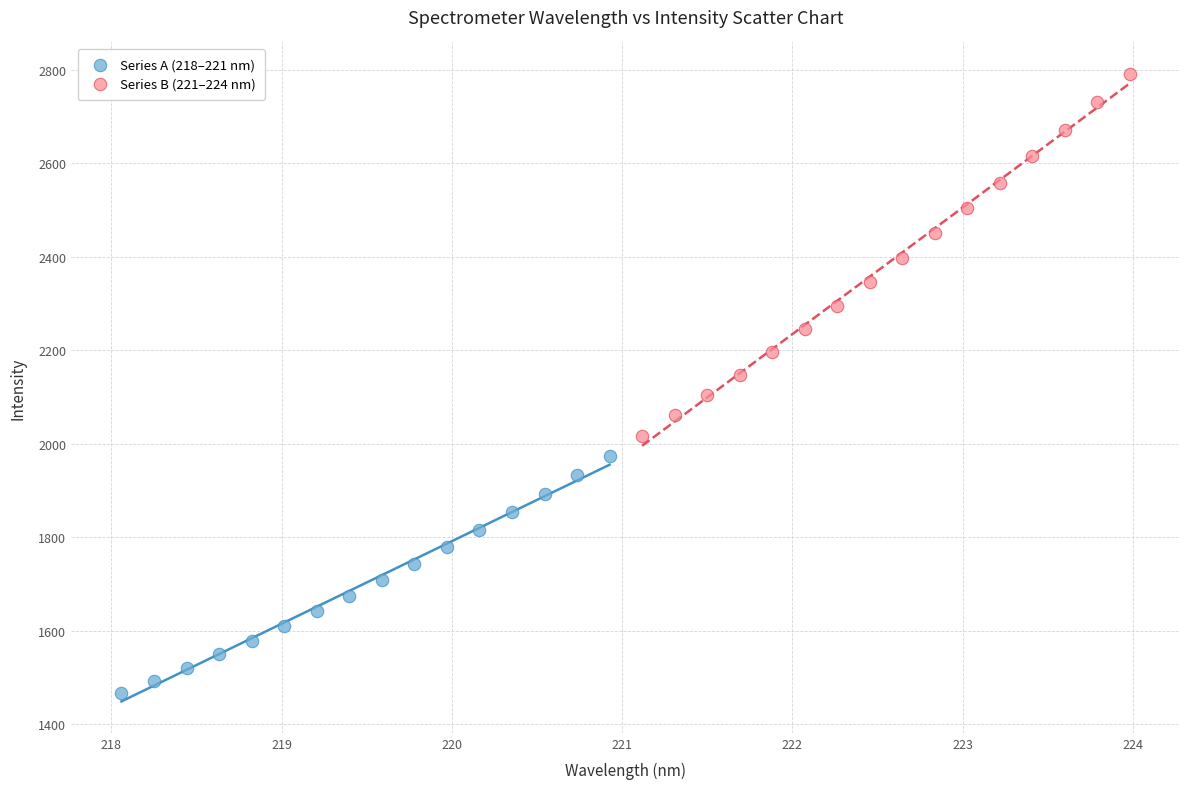

Which series contains the highest Y value?

Series B (221–224 nm)